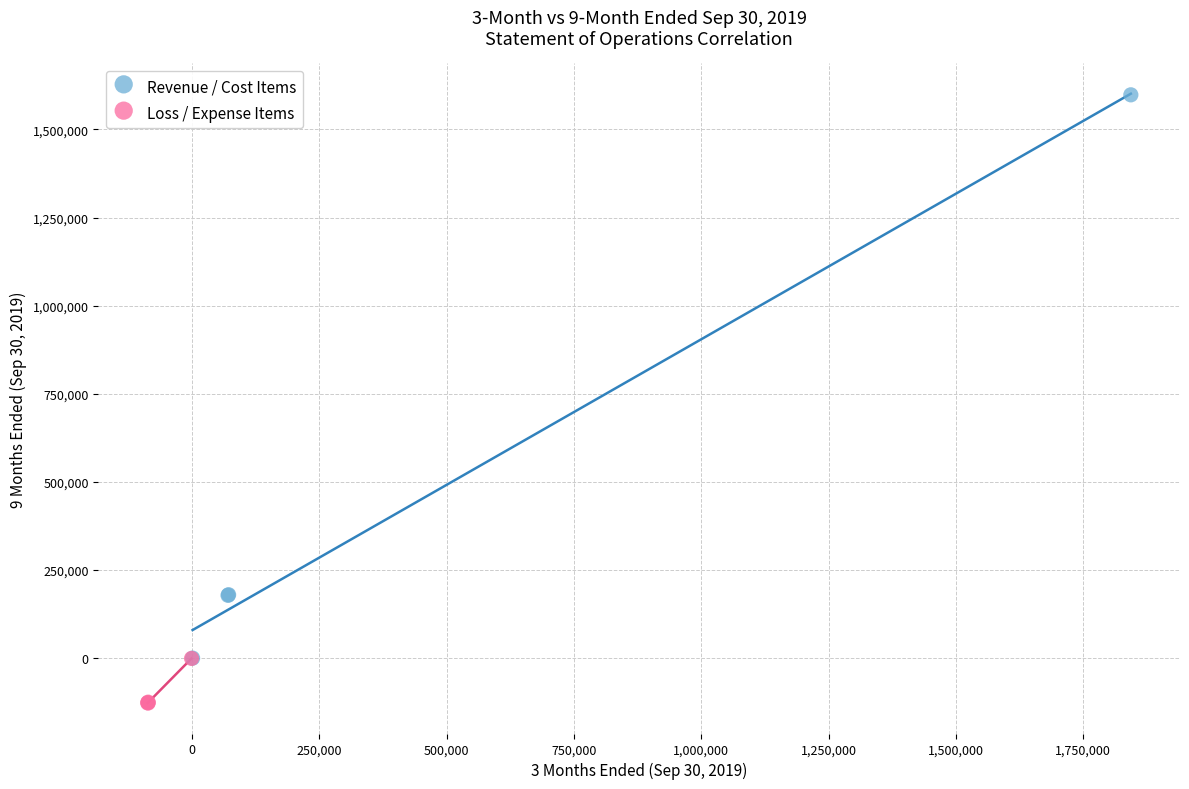

Which series reaches the minimum Y coordinate?

Loss / Expense Items